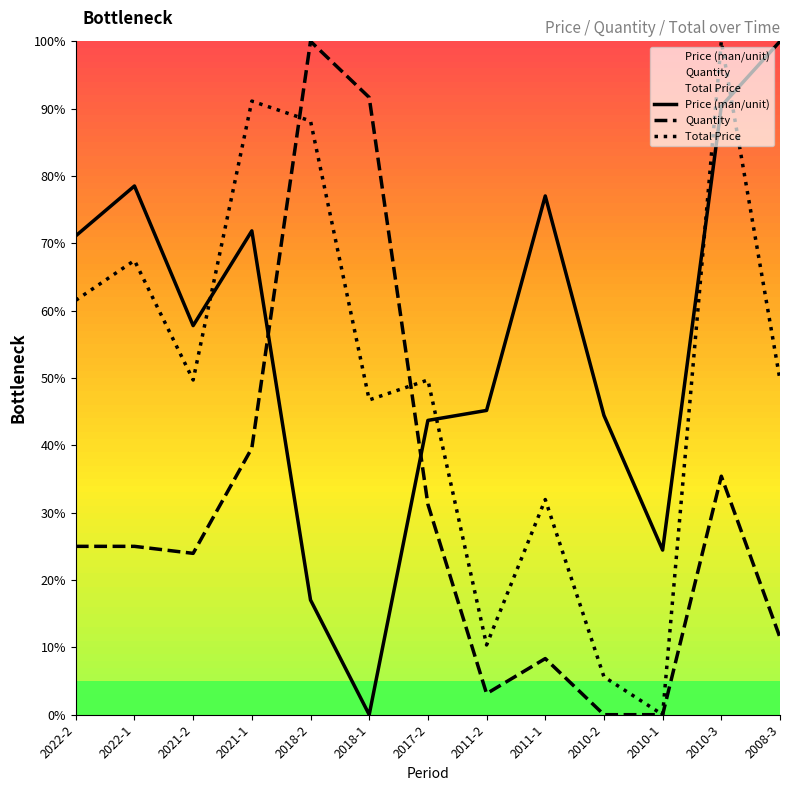

What value does the Total Price series have at 2011-1?

32.0